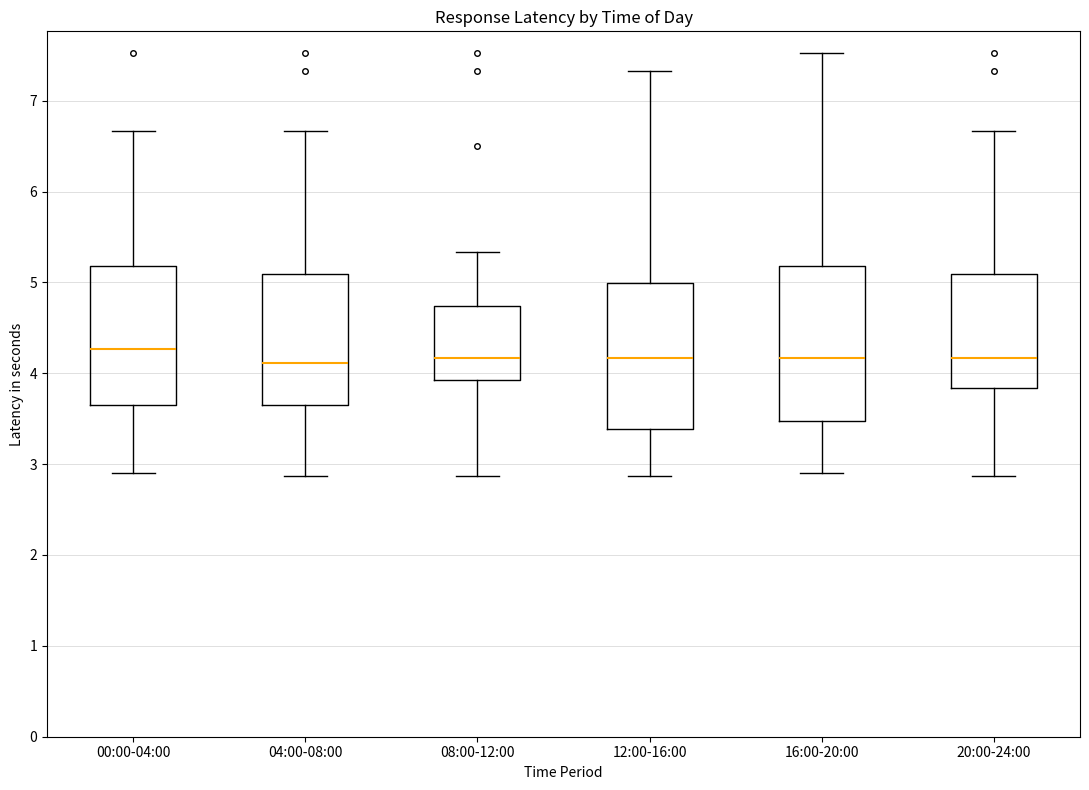

Where does the upper whisker of the box for 16:00-20:00 end on the y-axis? The values are not printed on the chart, so give them approximately, as read against the axis.

7.5